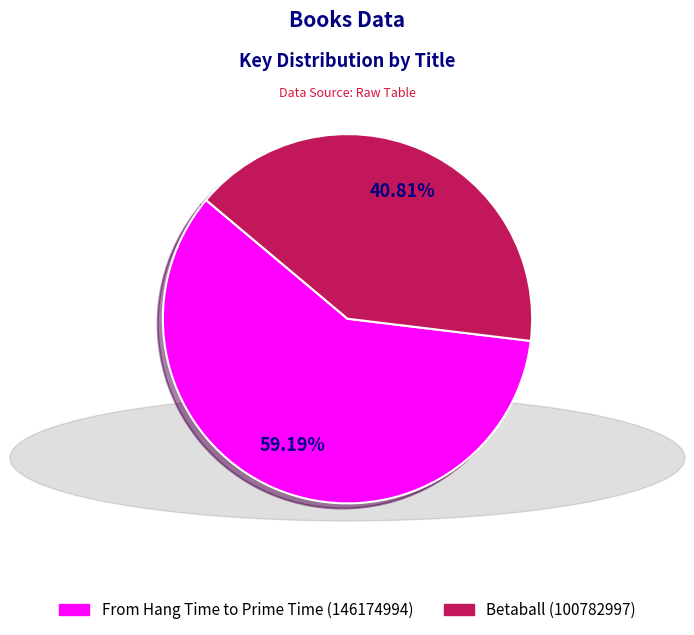

What percentage is NOT represented by From Hang Time to Prime Time?

40.8%